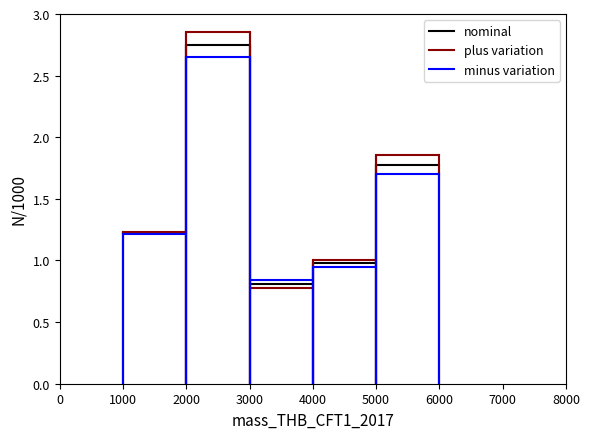

List the series in order of their peak value, highest first.

plus variation, nominal, minus variation